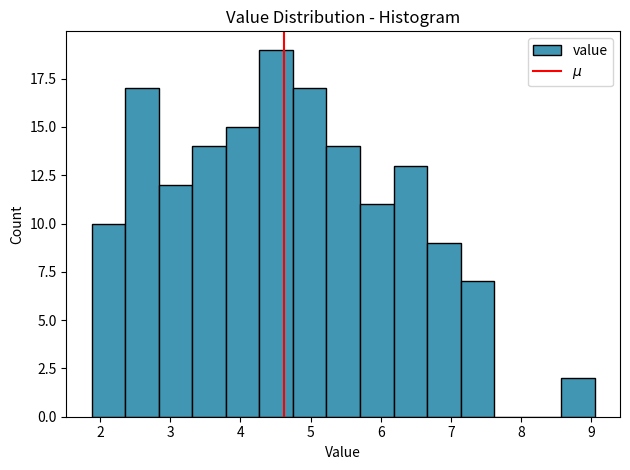

Over which range of the x-axis is the bar tallest?

4.3 to 4.7